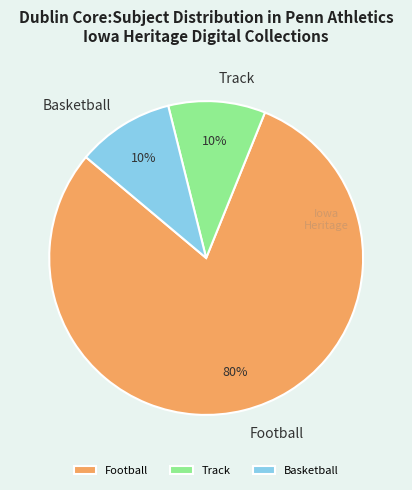

To the nearest percent, what is the average slice percentage?

33%